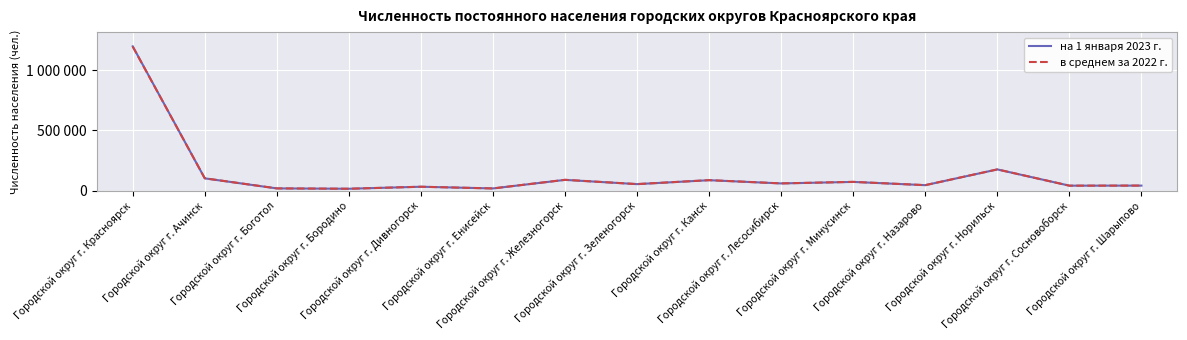

List the labels in order of в среднем за 2022 г. value, smallest first.

Городской округ г. Бородино, Городской округ г. Енисейск, Городской округ г. Боготол, Городской округ г. Дивногорск, Городской округ г. Сосновоборск, Городской округ г. Шарыпово, Городской округ г. Назарово, Городской округ г. Зеленогорск, Городской округ г. Лесосибирск, Городской округ г. Минусинск, Городской округ г. Канск, Городской округ г. Железногорск, Городской округ г. Ачинск, Городской округ г. Норильск, Городской округ г. Красноярск